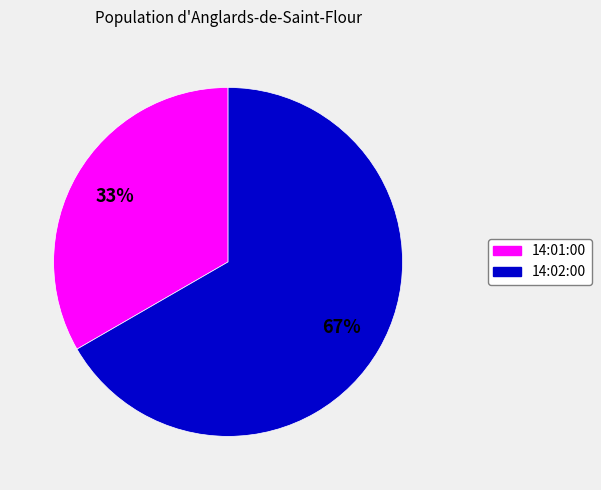

What percentage is the 14:02:00 slice, to the nearest percent?

67%